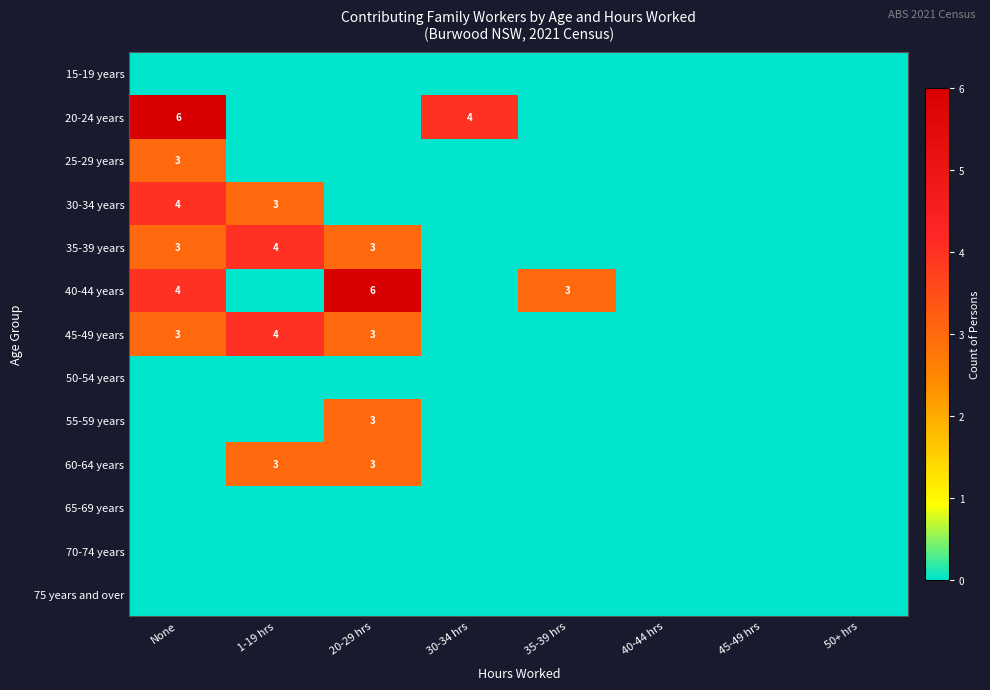

What is the spread (max minus min) of values at 30-34 hrs?

4